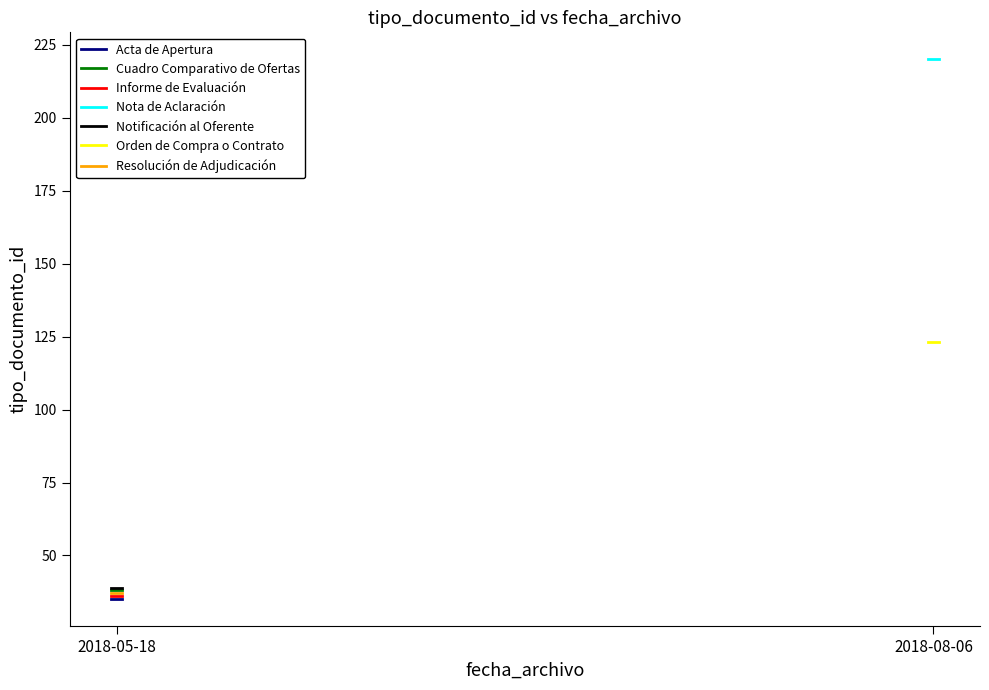

Between 2018-05-18 14:29:48 and 2018-05-18 14:29:48, which is larger?

2018-05-18 14:29:48